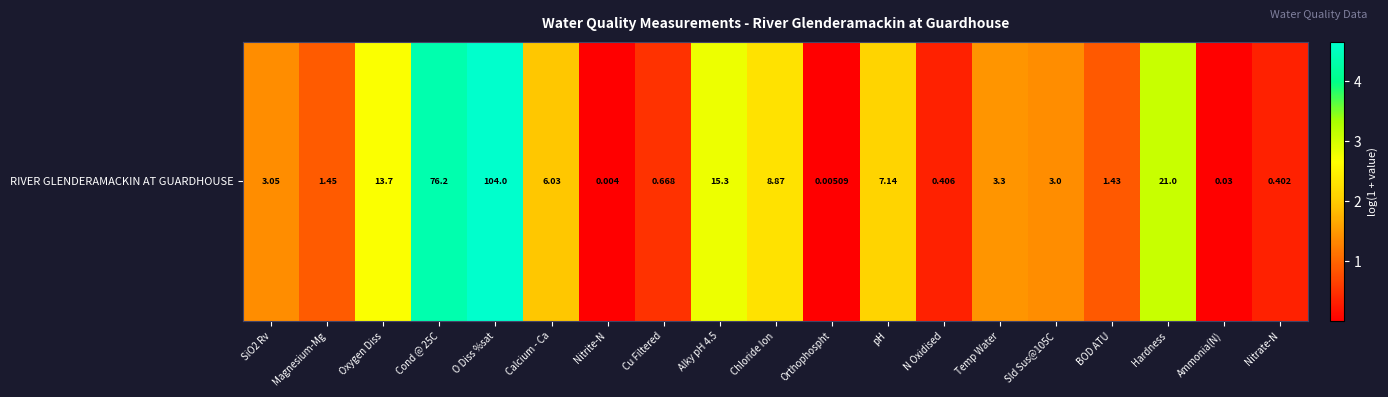

Reading left to right, extract all data points from this chart.

1.4	0.9	2.7	4.3	4.7	2.0	0.0	0.5	2.8	2.3	0.0	2.1	0.3	1.5	1.4	0.9	3.1	0.0	0.3